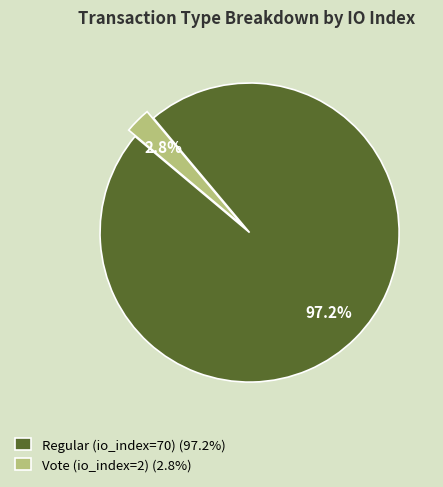

Do Vote (io_index=2) and Regular (io_index=70) together represent more than half of the pie?

Yes